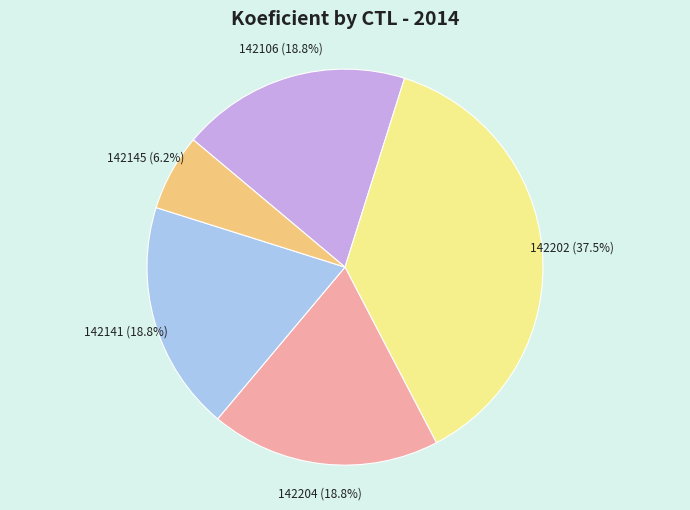

Is there any slice that represents more than half of the pie?

No